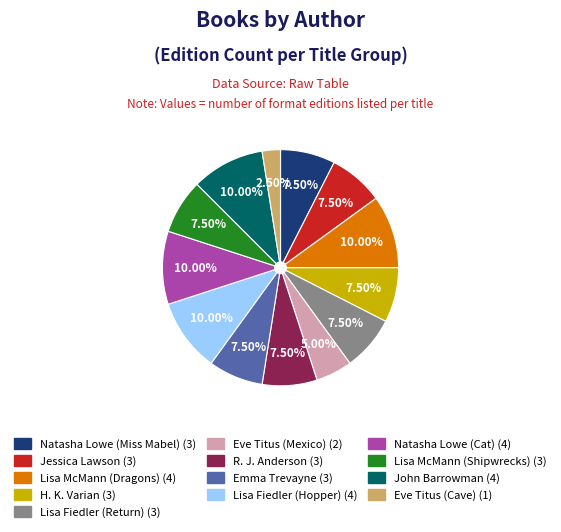

Is the sum of Natasha Lowe (Cat) (4) and Eve Titus (Cave) (1) greater than half?

No